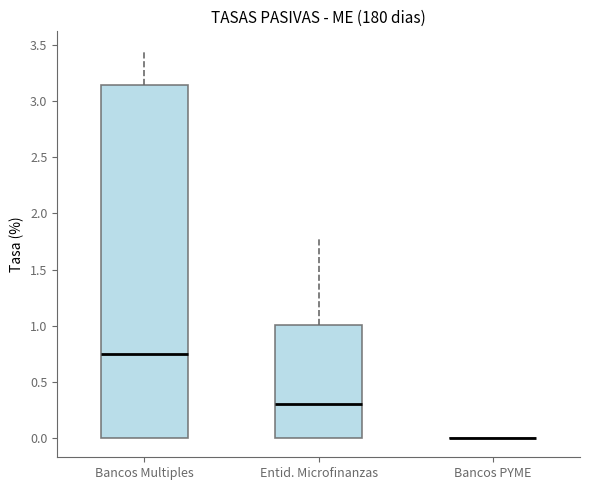

Reading left to right, read every box against the y-axis: the position of its median line, the range the box covers, and the ends of its whiskers. The values are not printed on the chart, so give them approximately, as read against the axis.

Bancos Multiples: median 0.75, box 0.00 to 3.15, whiskers 0.00 to 3.45
Entid. Microfinanzas: median 0.30, box 0.00 to 1.00, whiskers 0.00 to 1.80
Bancos PYME: box collapsed to a line at 0.00, whiskers 0.00 to 0.00